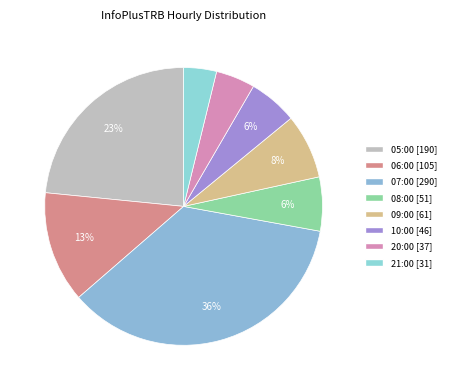

What portion of the pie excludes 21:00?

96.2%